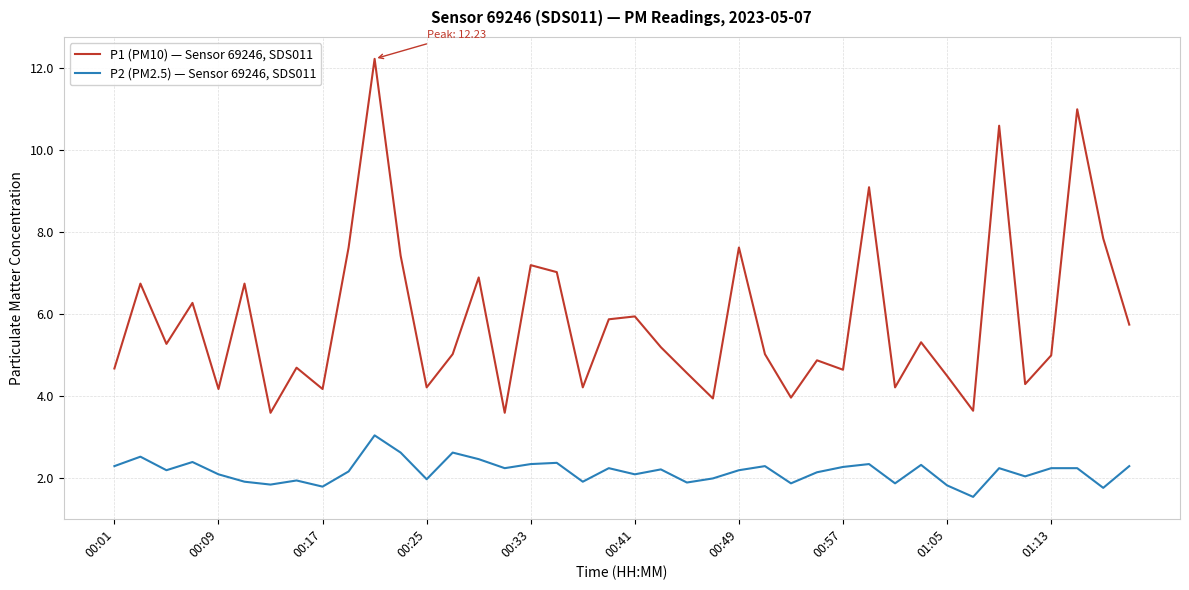

True or false: P2 (PM2.5) — Sensor 69246, SDS011 and P1 (PM10) — Sensor 69246, SDS011 cross at least once.

False